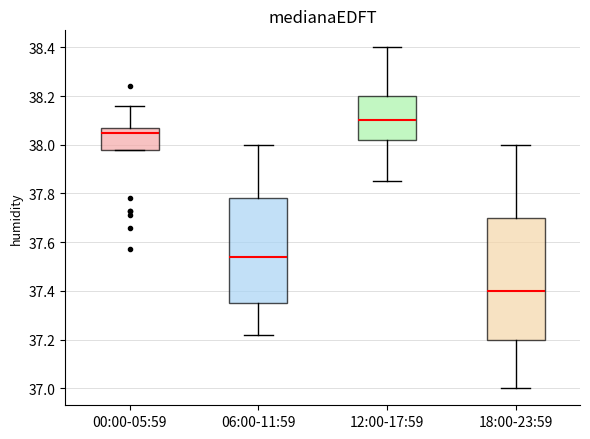

Where is the lower edge of the box for 12:00-17:59 on the y-axis? The values are not printed on the chart, so give them approximately, as read against the axis.

38.02